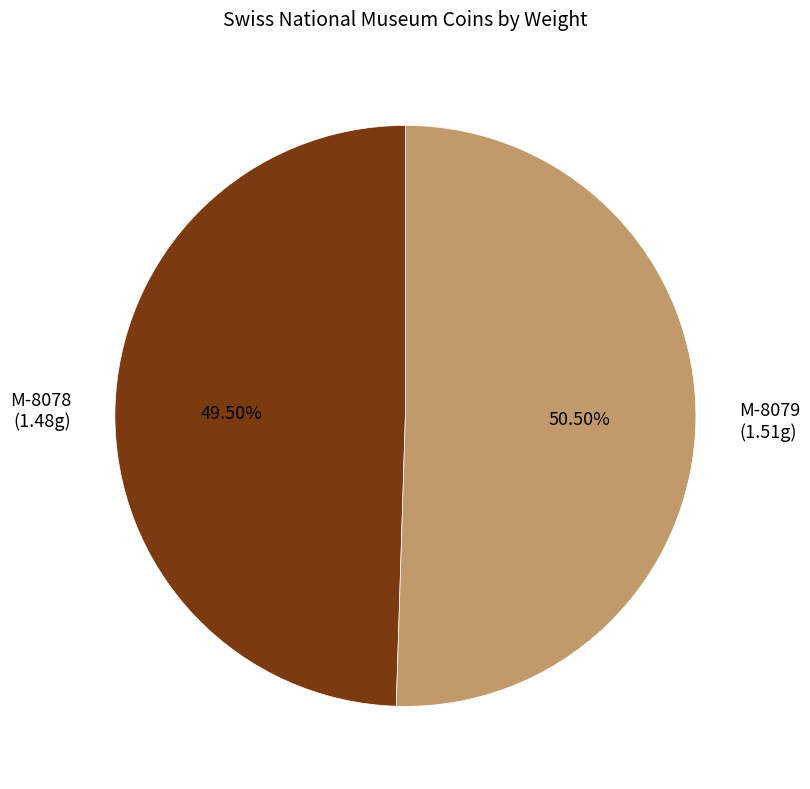

What is the total percentage of M-8079 and M-8078?

100.0%